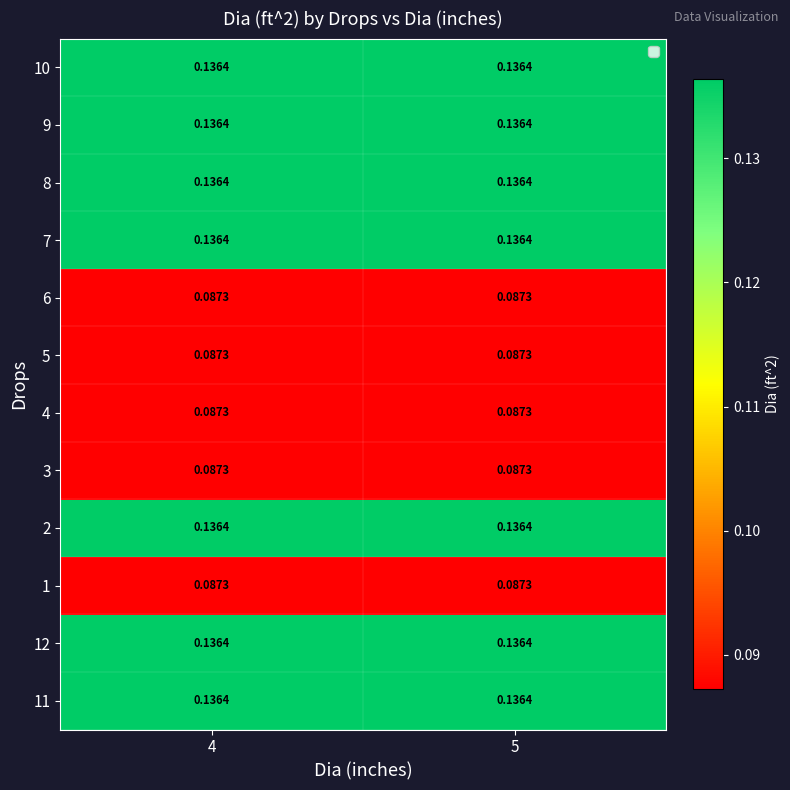

Is the value of 10 at 4 greater than the value of 5 at 5?

Yes